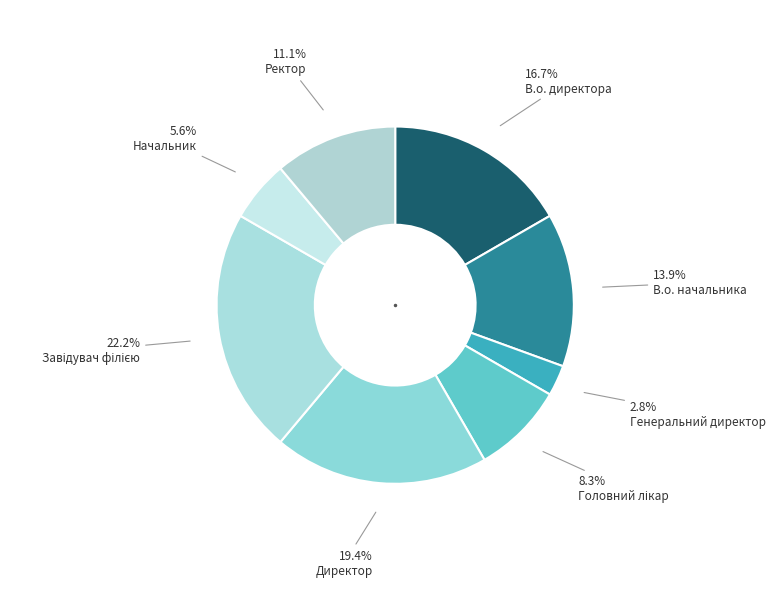

What is the total percentage of Начальник and Генеральний директор?

8.3%